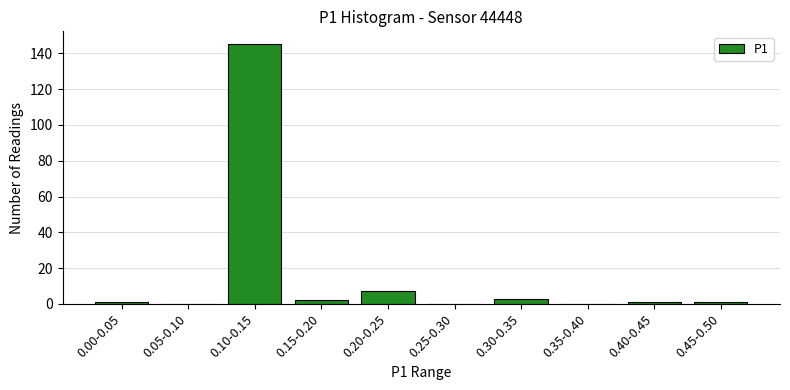

Reading left to right, extract all data points from this chart.

0.00-0.05=1	0.05-0.10=0	0.10-0.15=145	0.15-0.20=2	0.20-0.25=7	0.25-0.30=0	0.30-0.35=3	0.35-0.40=0	0.40-0.45=1	0.45-0.50=1